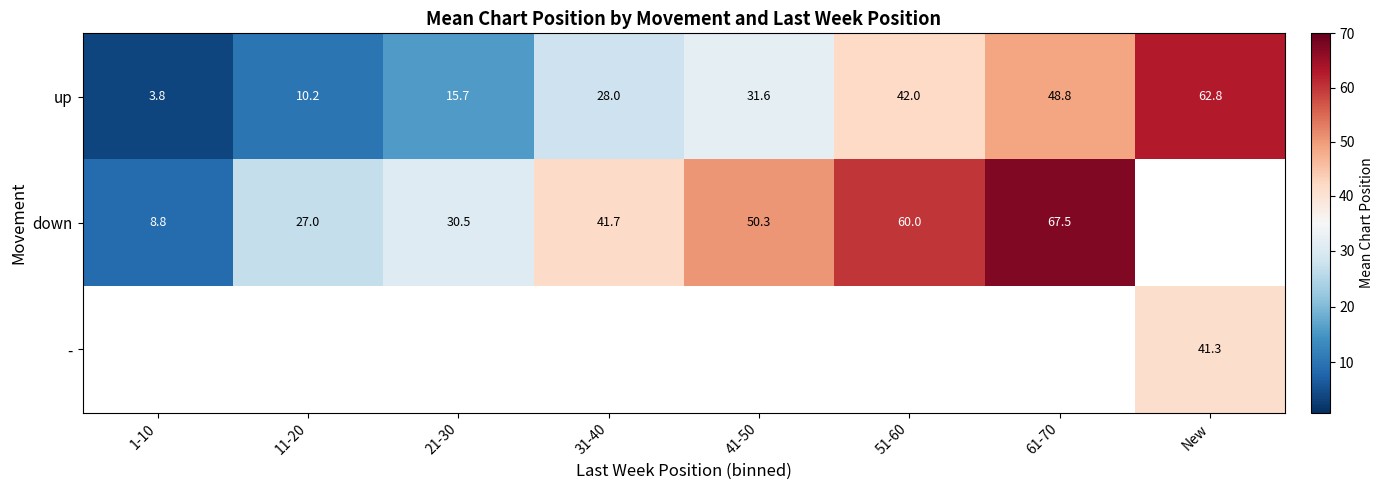

Which category has the lowest value in the up series?

1-10